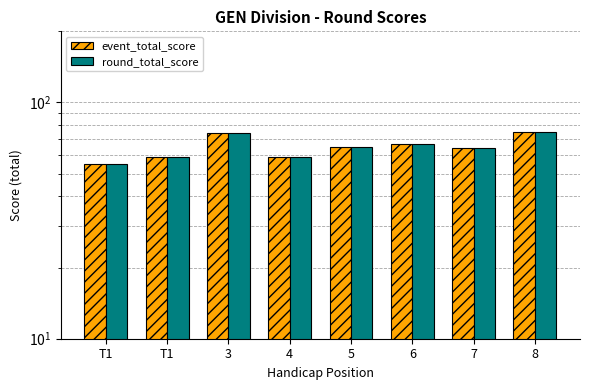

Read the event_total_score value at 5, to the nearest 5.

65